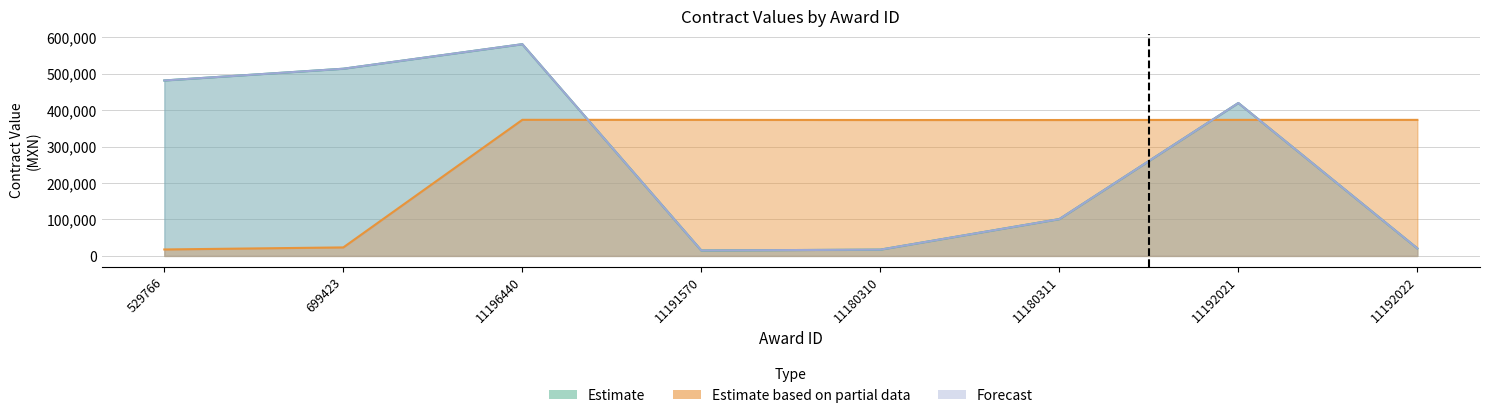

What are all the series names shown in the legend?

Estimate, Estimate based on partial data, Forecast